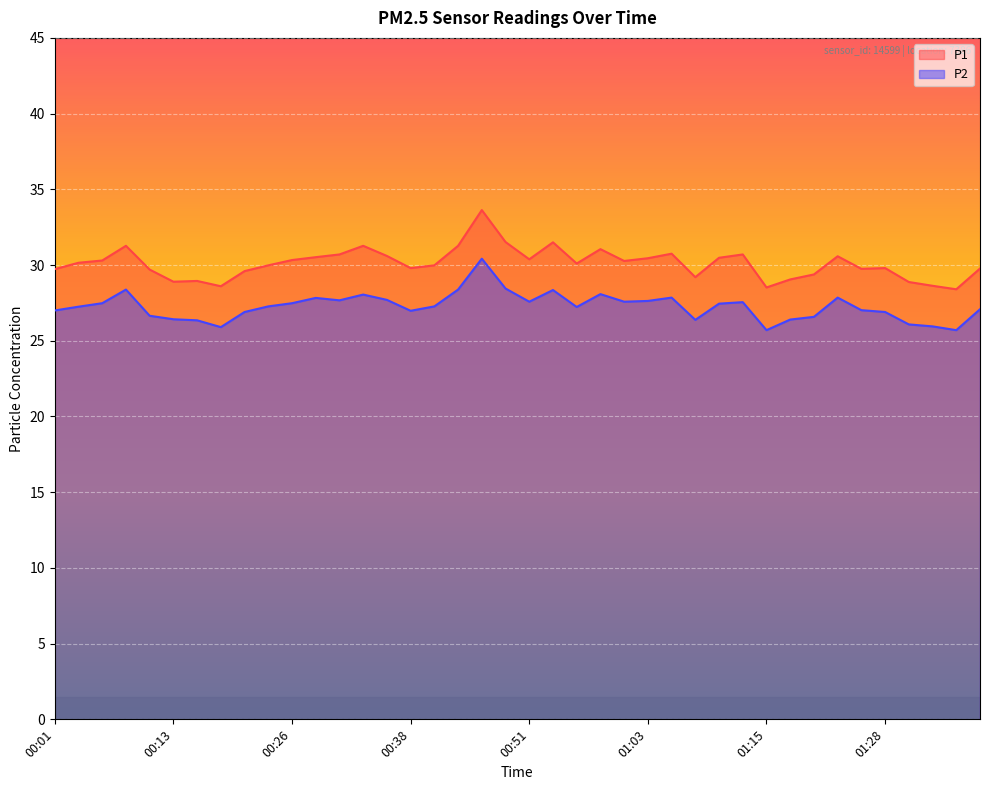

Count the number of categories in the chart.

40